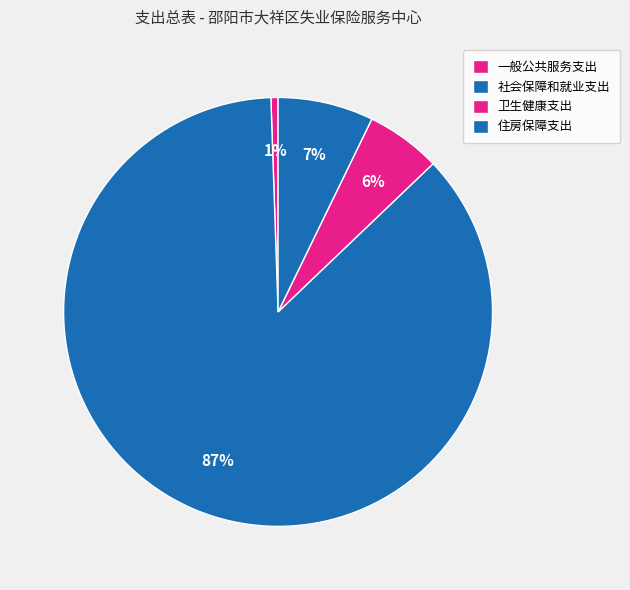

Which category has the smallest portion of the pie?

一般公共服务支出